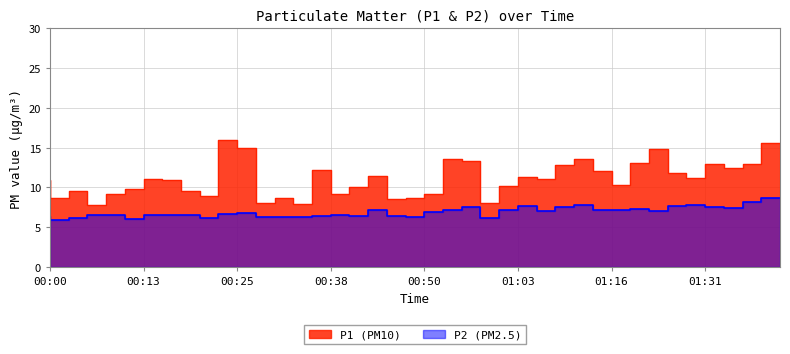

The value of P1 at 01:18 is 13.7. True or false?

False